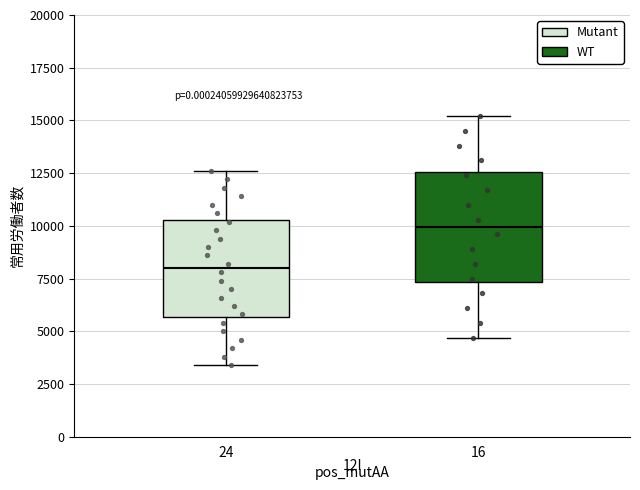

Where does the median line of the box at x = 24 sit on the y-axis? The values are not printed on the chart, so give them approximately, as read against the axis.

8000